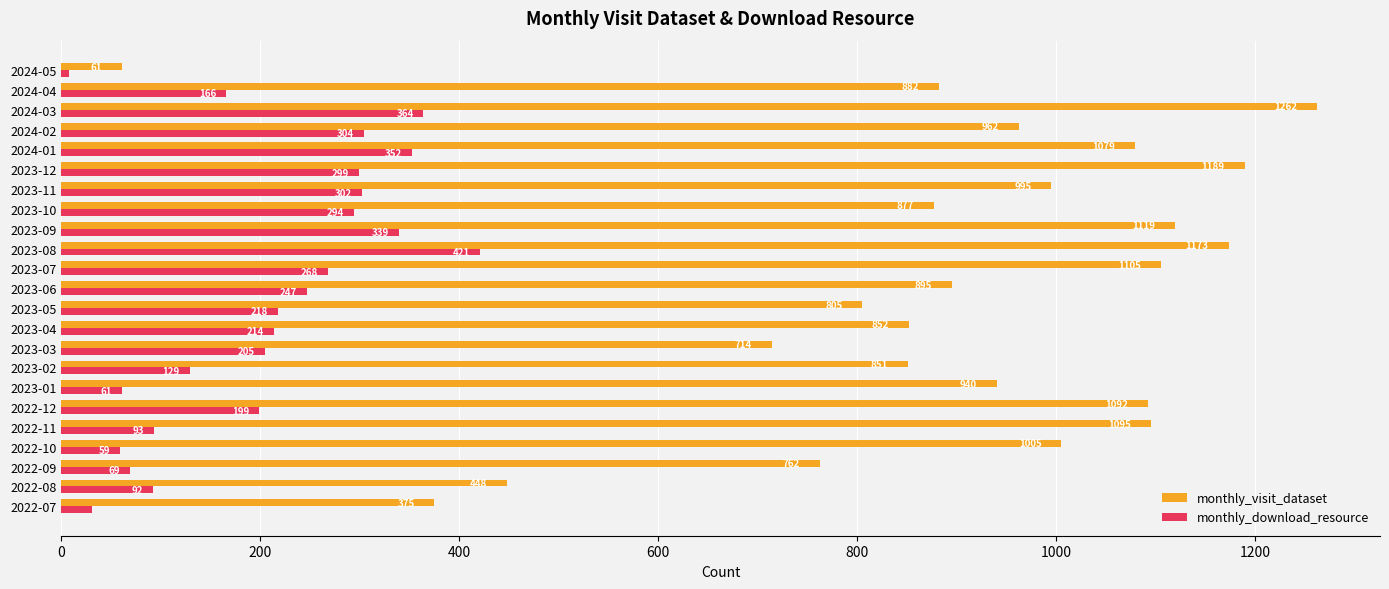

Rank the series by their average value, from lowest to highest.

monthly_download_resource, monthly_visit_dataset